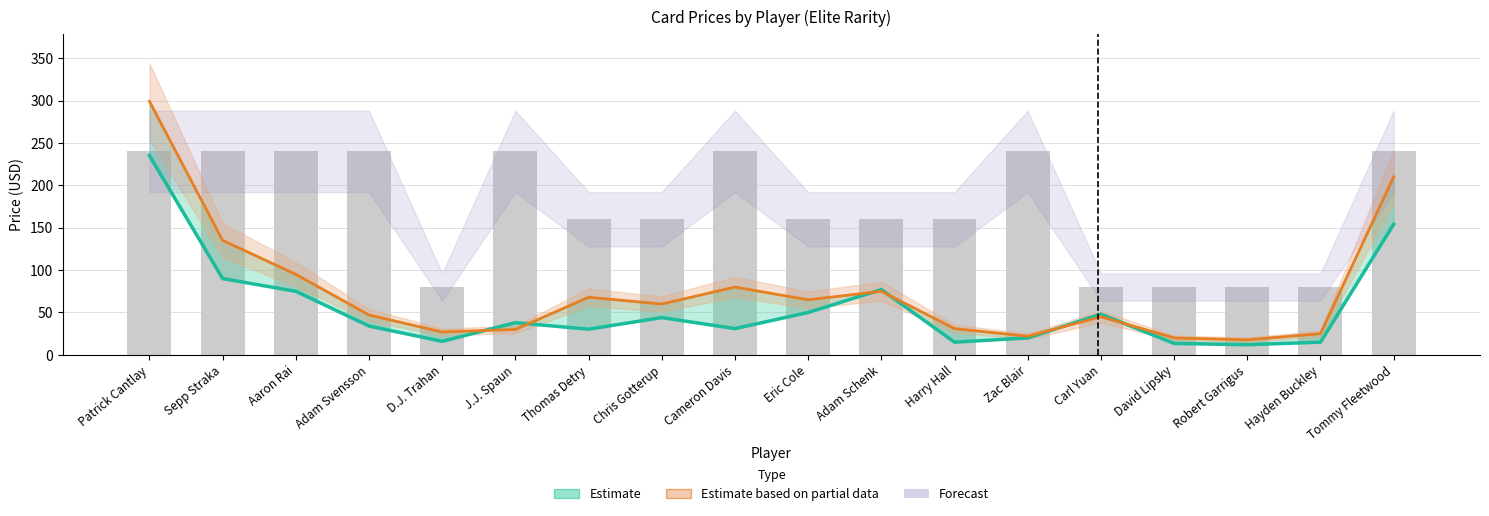

The value of Last Sale (Estimate) at D.J. Trahan is 16.0. True or false?

True